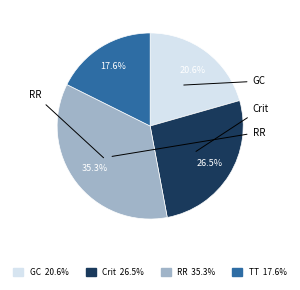

Is there any slice that represents more than half of the pie?

No